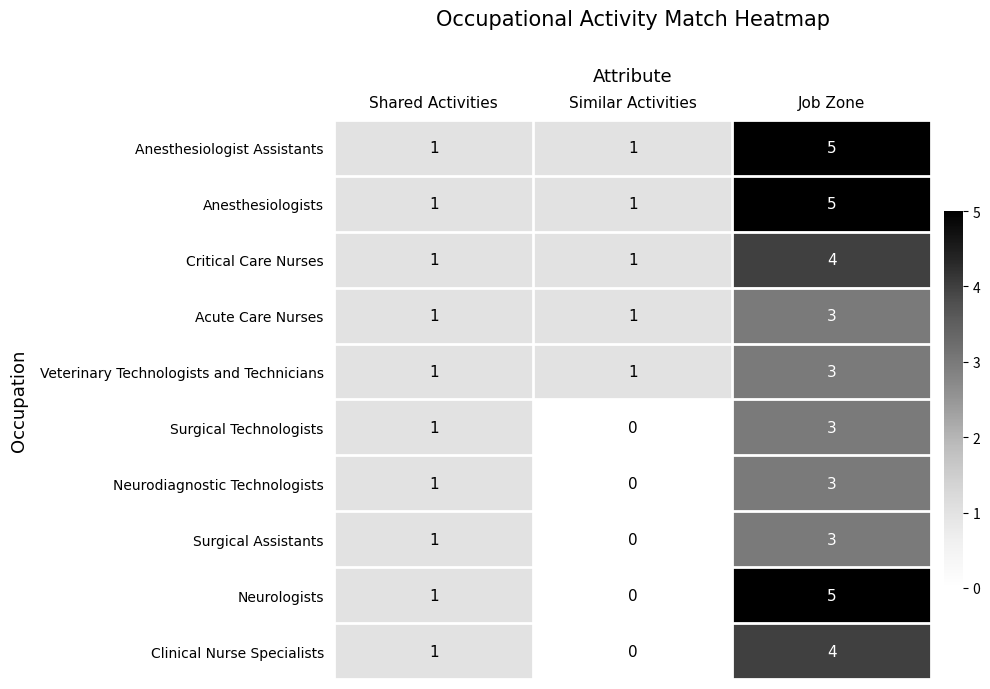

Which series has the widest spread of values?

Neurologists